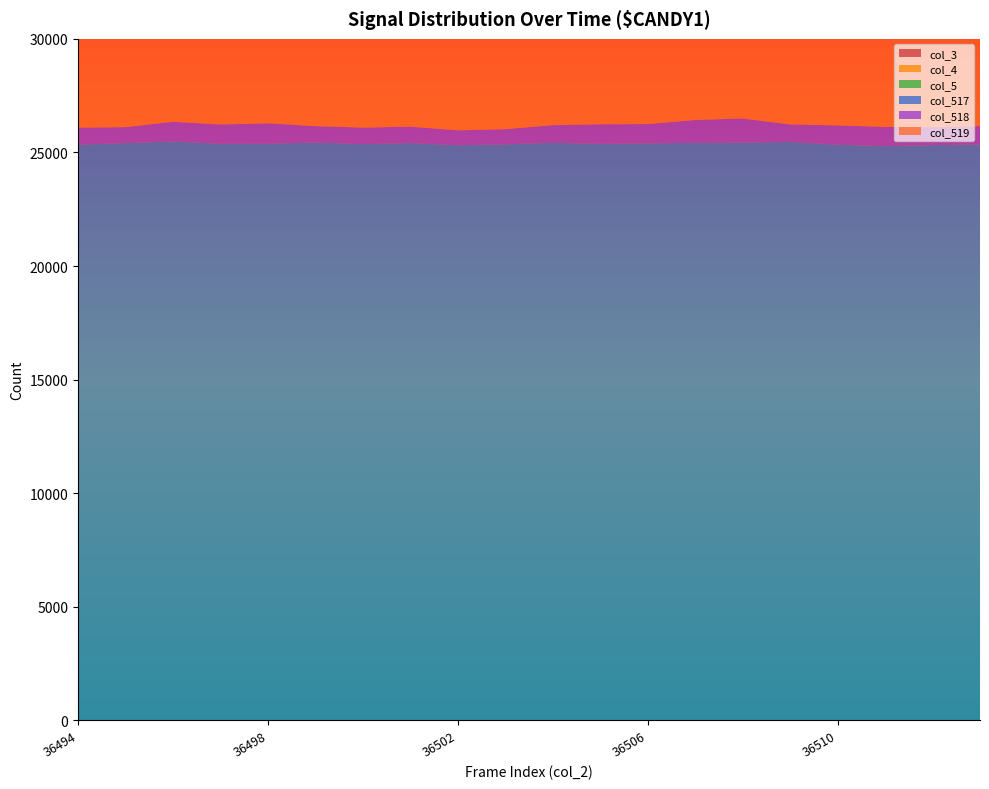

Reading right to left, what are all the values shown in this chart?

col_3: 0	0	0	0	0	0	0	0	0	0	0	0	0	0	0	0	0	0	0	0
col_4: 0	0	0	0	0	0	0	0	0	0	0	0	0	0	0	0	0	0	0	0
col_5: 0	0	0	0	0	0	0	0	0	0	0	0	0	0	0	0	0	0	0	0
col_517: 25358	25322	25276	25341	25465	25433	25425	25398	25380	25425	25359	25319	25414	25366	25440	25382	25378	25484	25411	25347
col_518: 804	790	851	851	770	1065	1005	854	861	778	667	657	723	729	719	904	854	867	704	747
col_519: 24550	24554	24532	24425	24630	24360	24428	24524	24537	24637	24692	24662	24691	24637	24721	24478	24524	24617	24707	24600